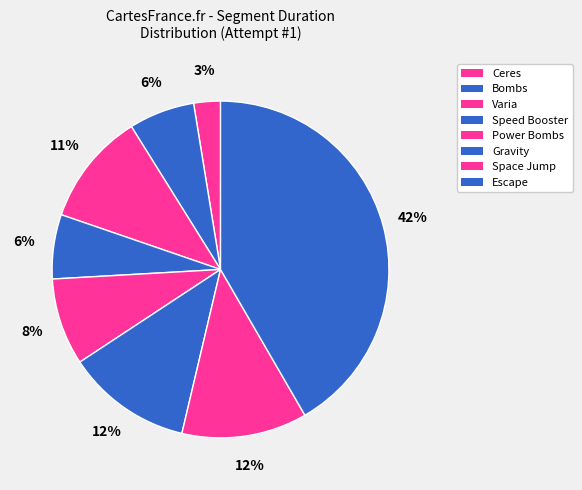

Is it true that Gravity is 12% of the pie?

True